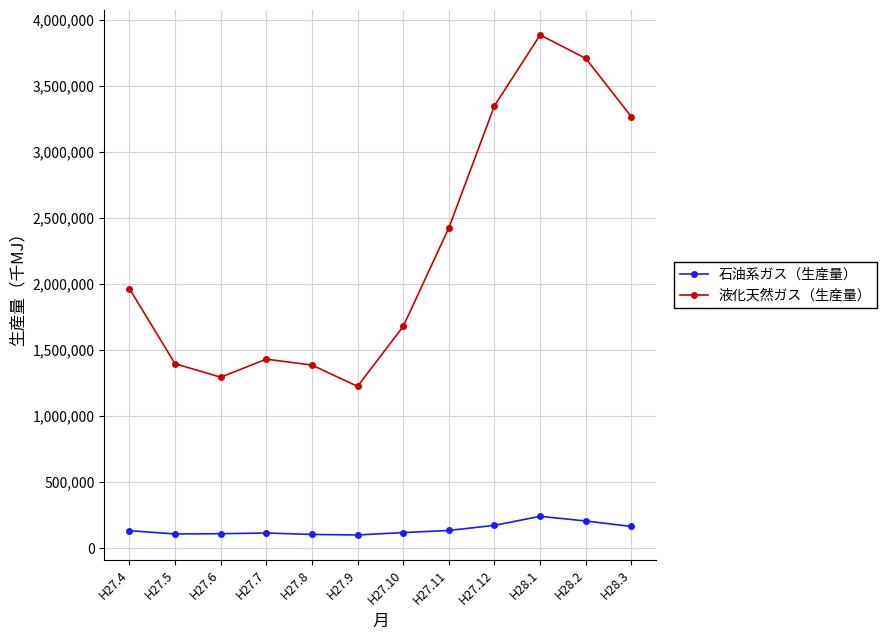

What is the total value across all series at H27.4?

2097121